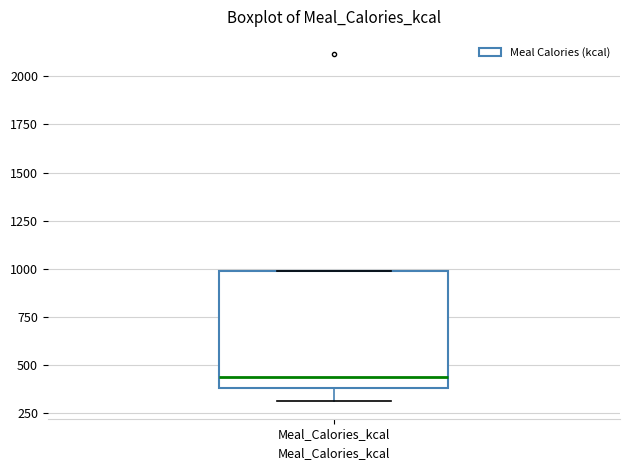

Read this box plot against the y-axis: the position of the median line, the range covered by the box, and the ends of both whiskers. The values are not printed on the chart, so give them approximately, as read against the axis.

median 450, box 400 to 1000, whiskers 300 to 1000